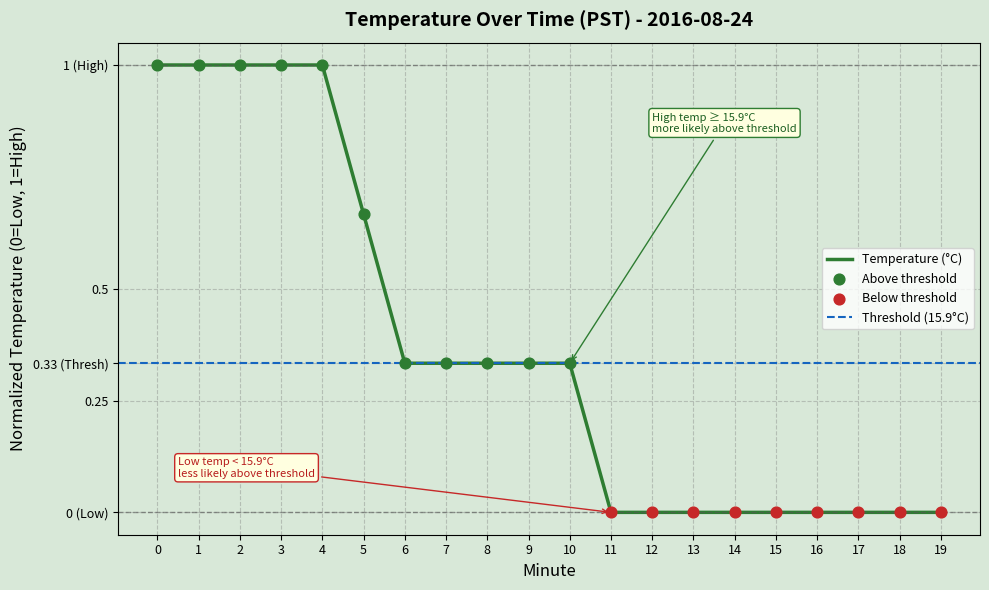

Between 12 and 18, which is larger?

12